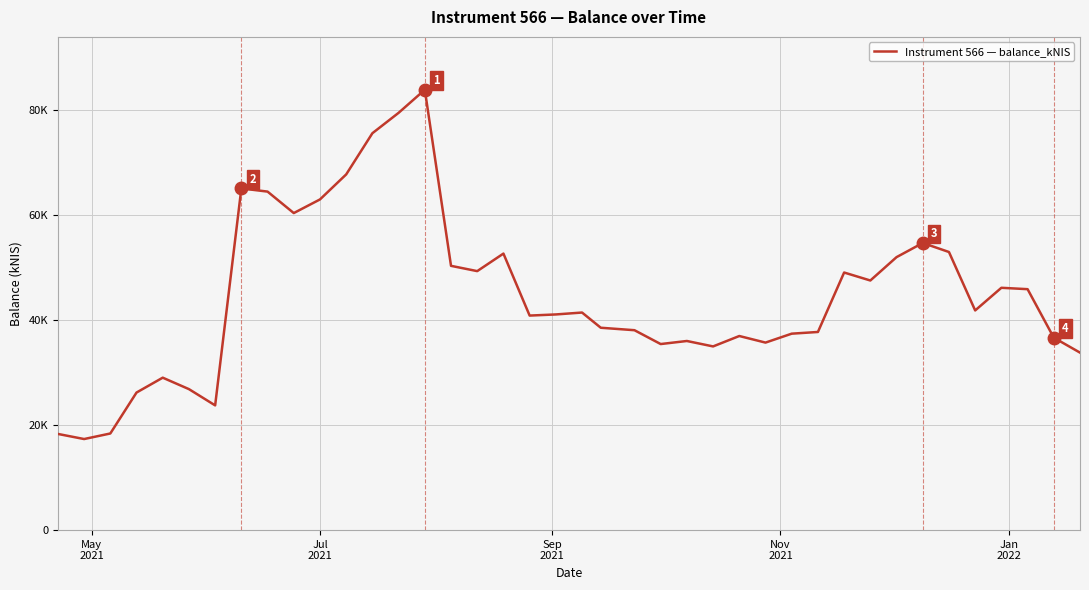

Does the chart have visible grid lines?

Yes